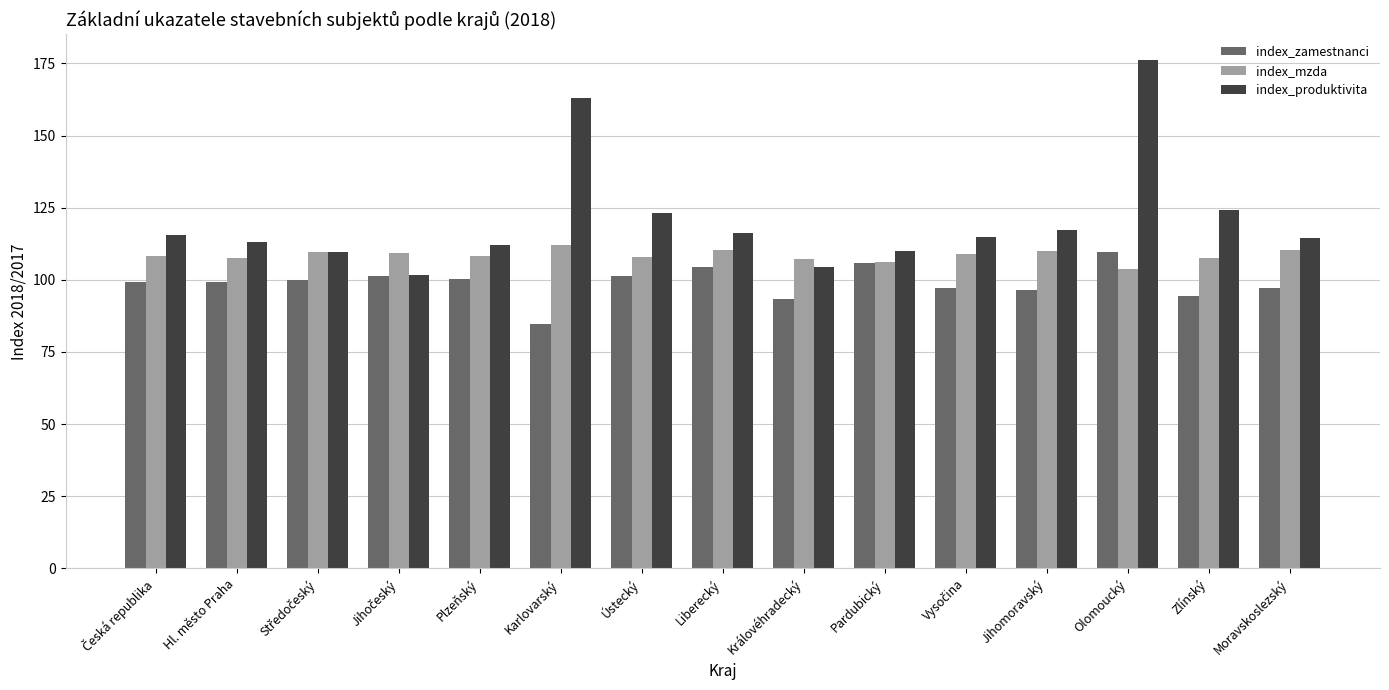

What is the approximate value of index_zamestnanci at Hl. město Praha?

99.3